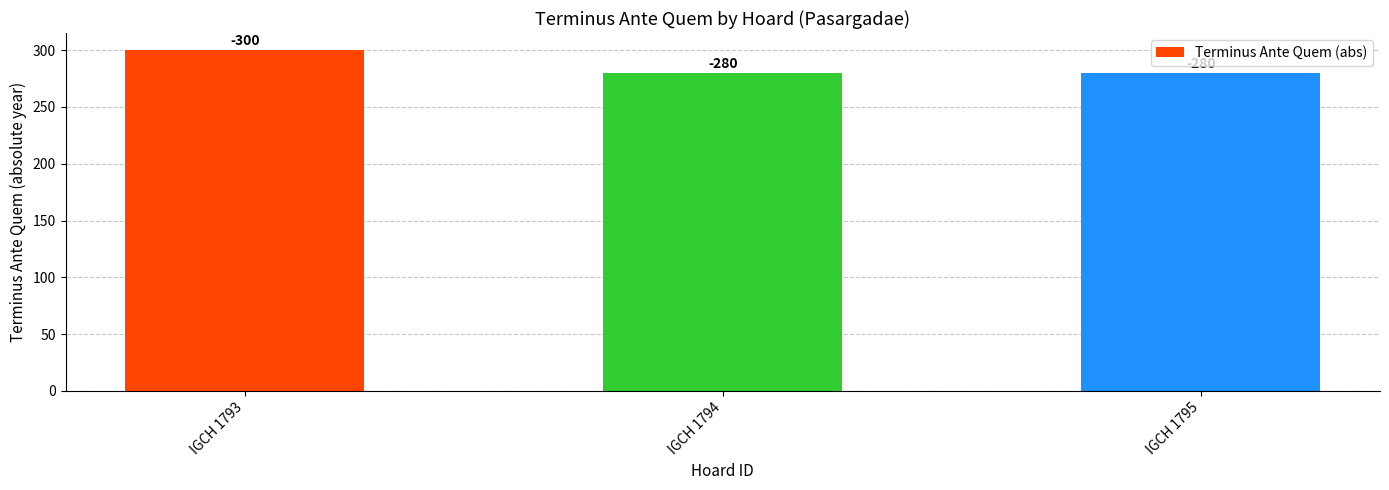

Reading left to right, what are all the values shown in this chart?

300	280	280